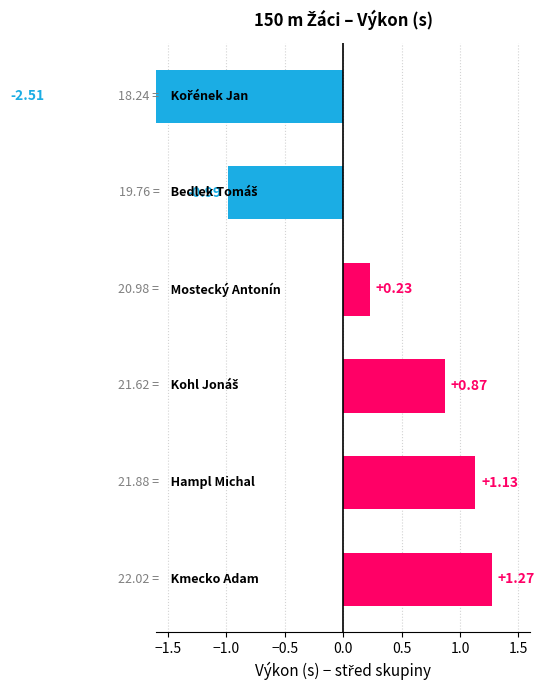

The chart shows a value of 0.1 at −1.0. True or false?

False